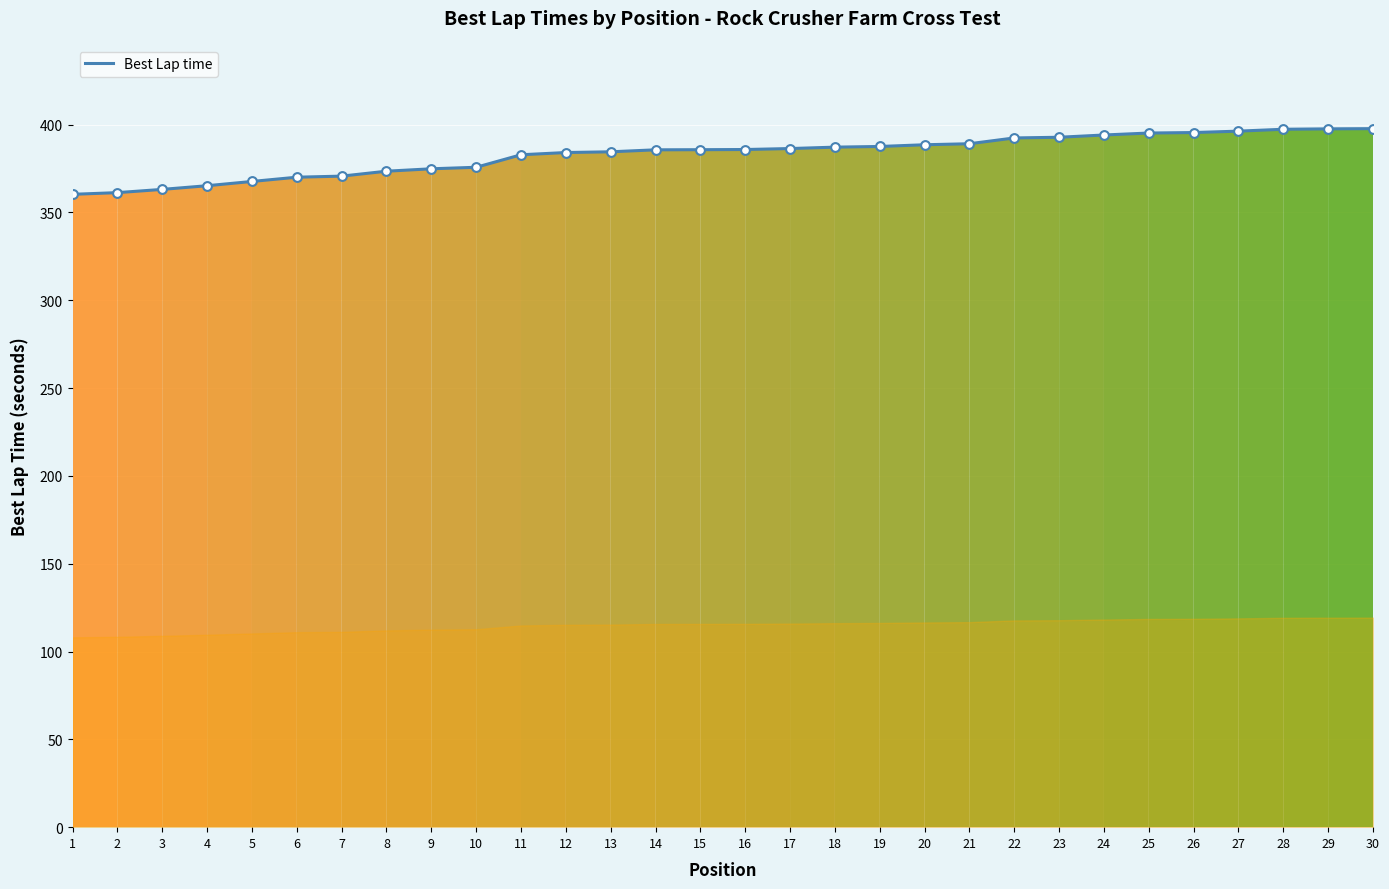

What is the change in value from 21 to 28?

+8.2